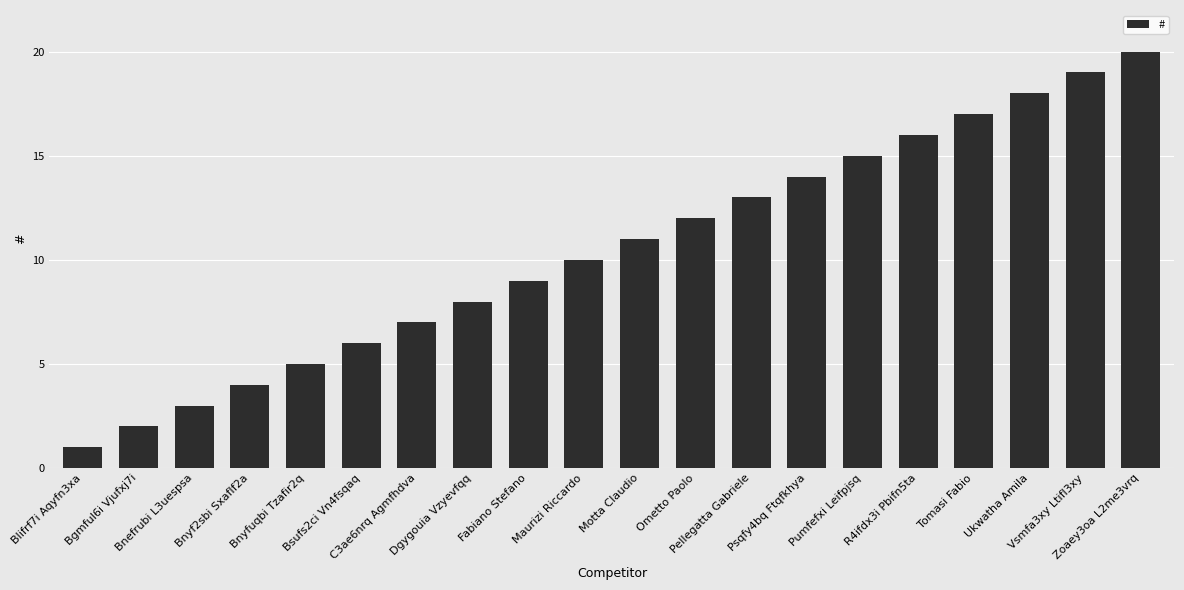

What value does the data have at Tomasi Fabio, to the nearest 10?

20